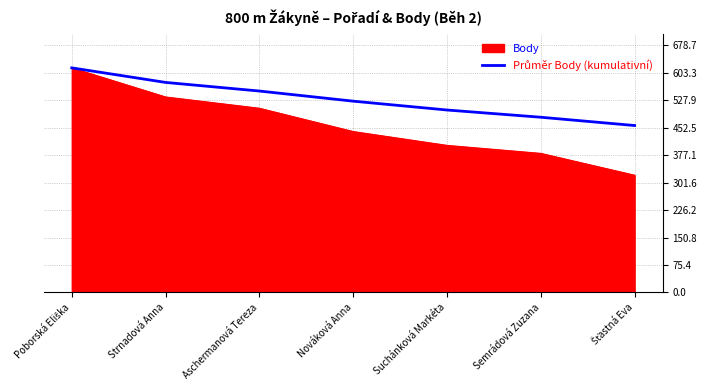

What is the spread (max minus min) of values at Semrádová Zuzana?

99.3